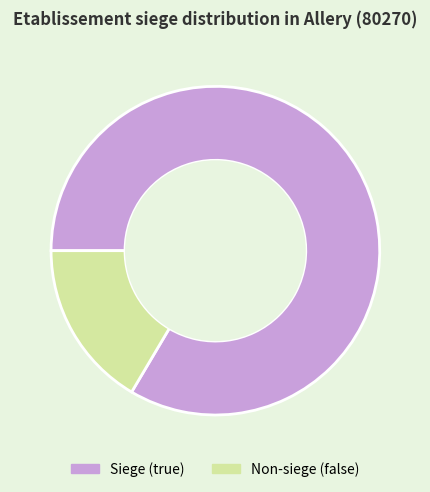

Which category has the biggest portion of the pie?

Siege (true)